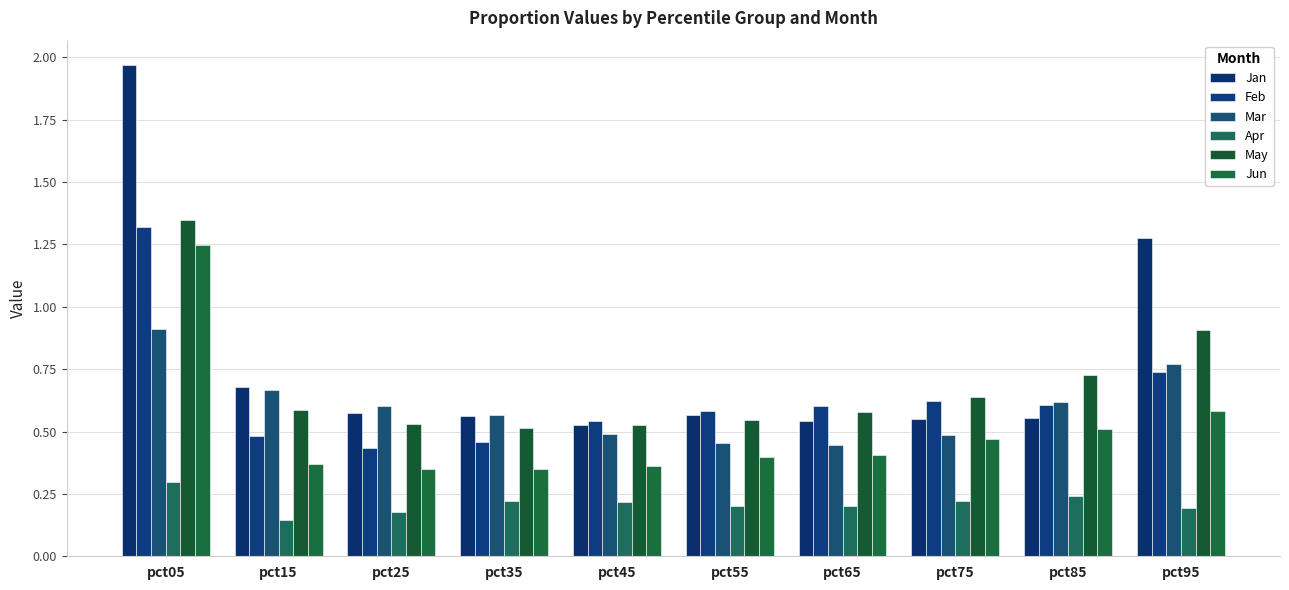

Which series has the largest total across all categories?

Jan